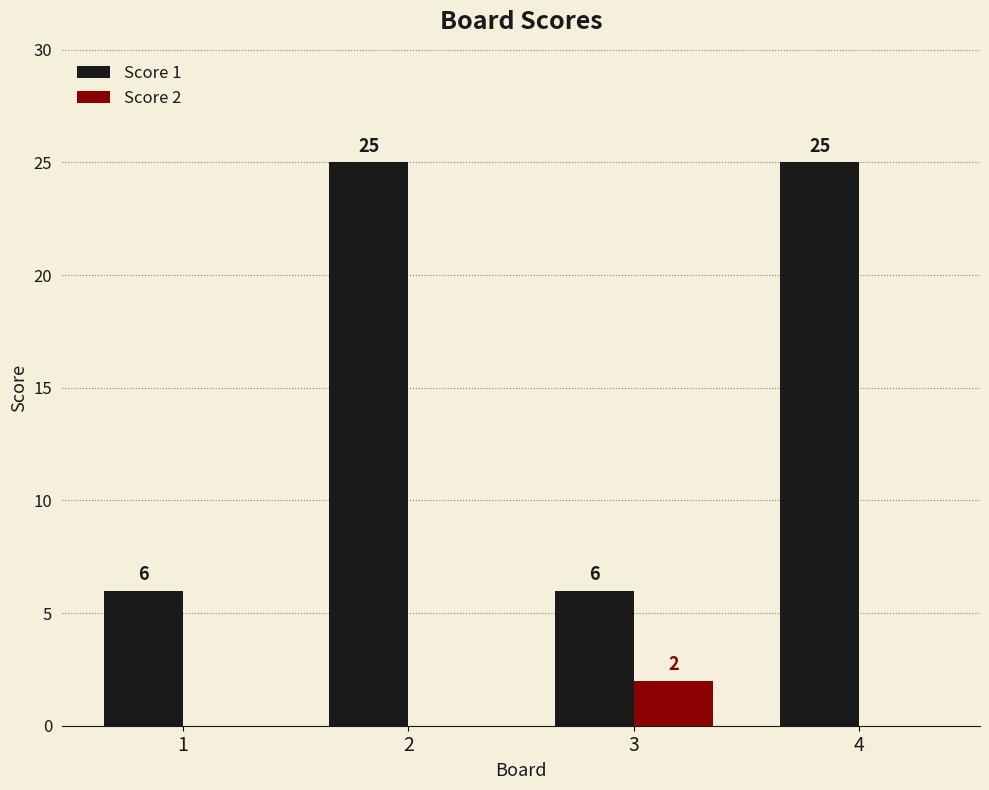

Which series has the largest range (max minus min)?

Score 1